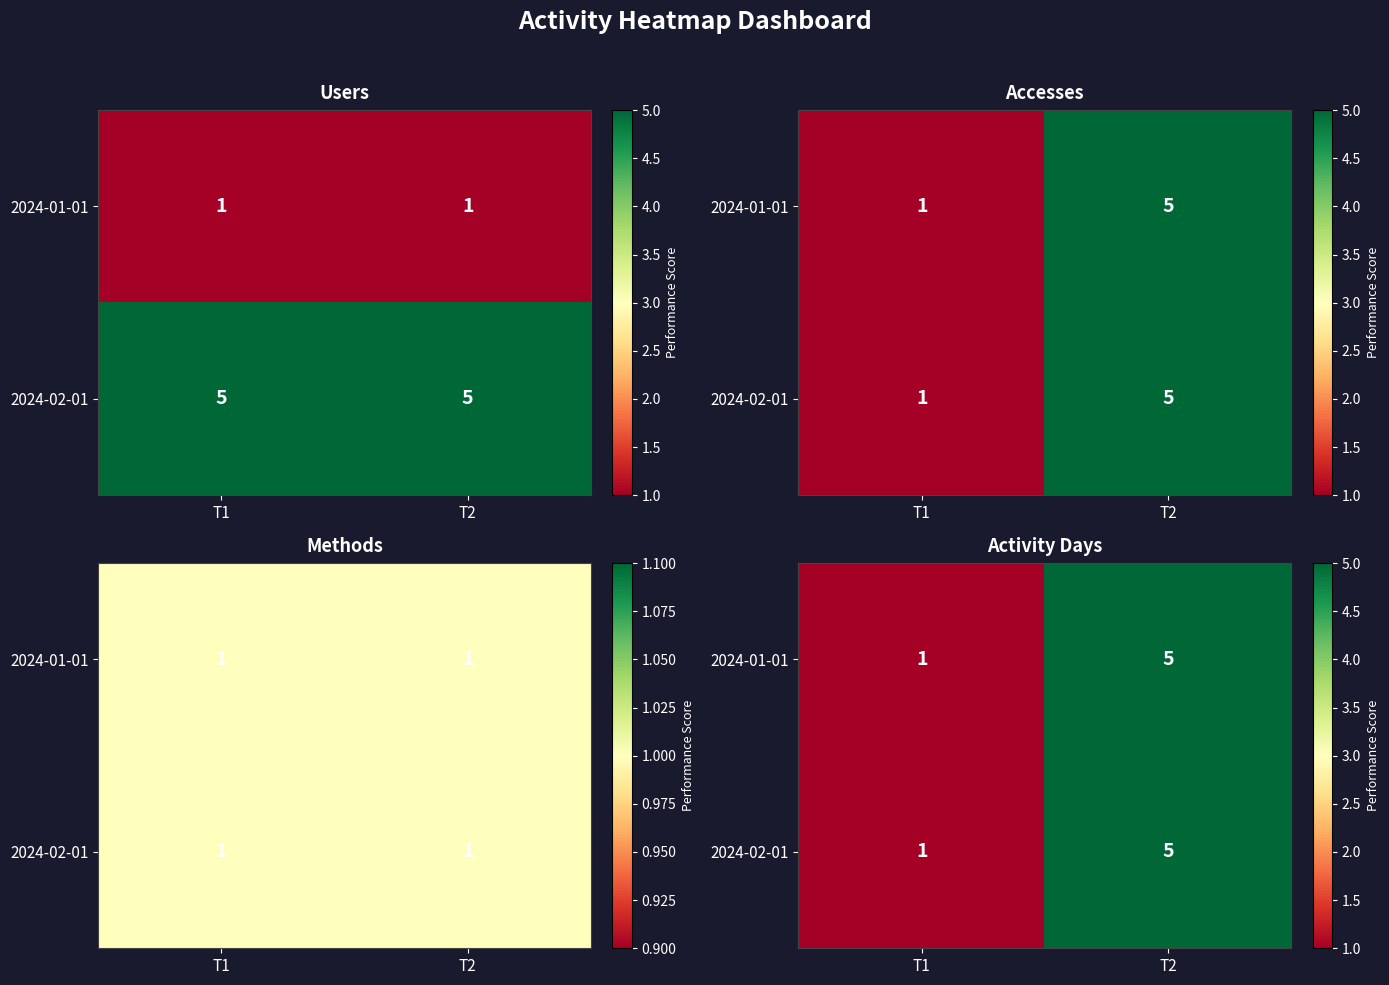

How many series are shown in this chart?

2